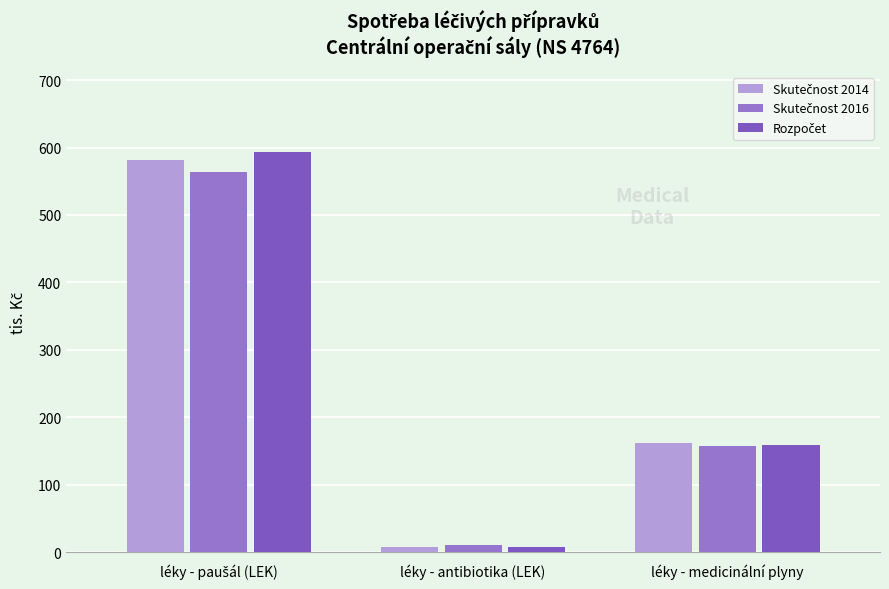

Count the number of categories in the chart.

3